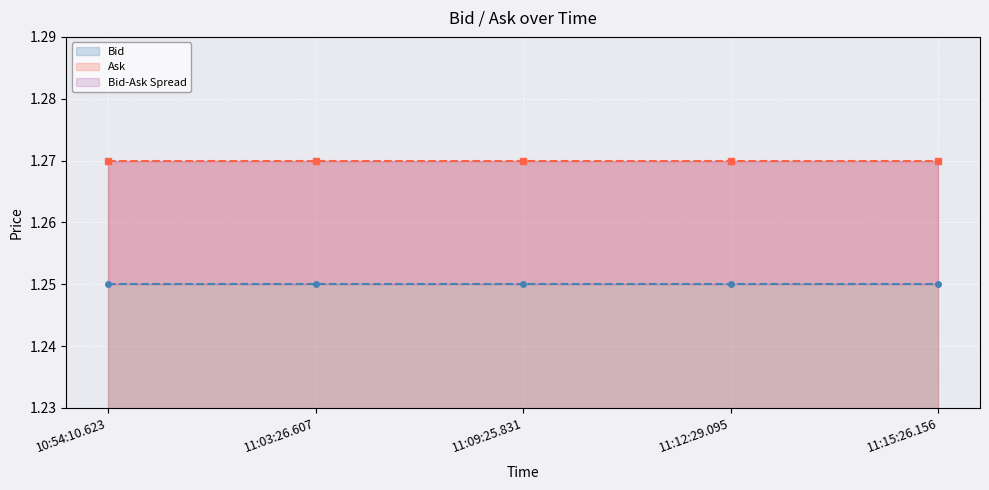

Reading left to right, what are all the values shown in this chart?

Bid: 10:54:10.623=1.2	11:03:26.607=1.2	11:09:25.831=1.2	11:12:29.095=1.2	11:15:26.156=1.2
Ask: 10:54:10.623=1.3	11:03:26.607=1.3	11:09:25.831=1.3	11:12:29.095=1.3	11:15:26.156=1.3